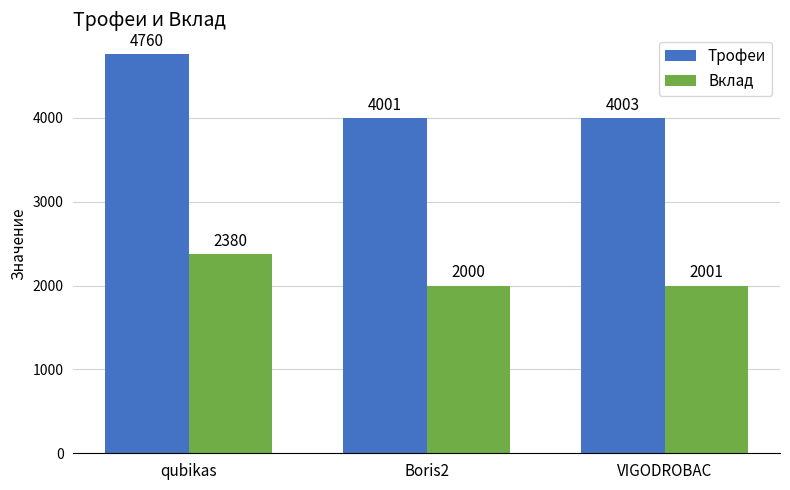

What is the label of the 1st bar from the left?

qubikas